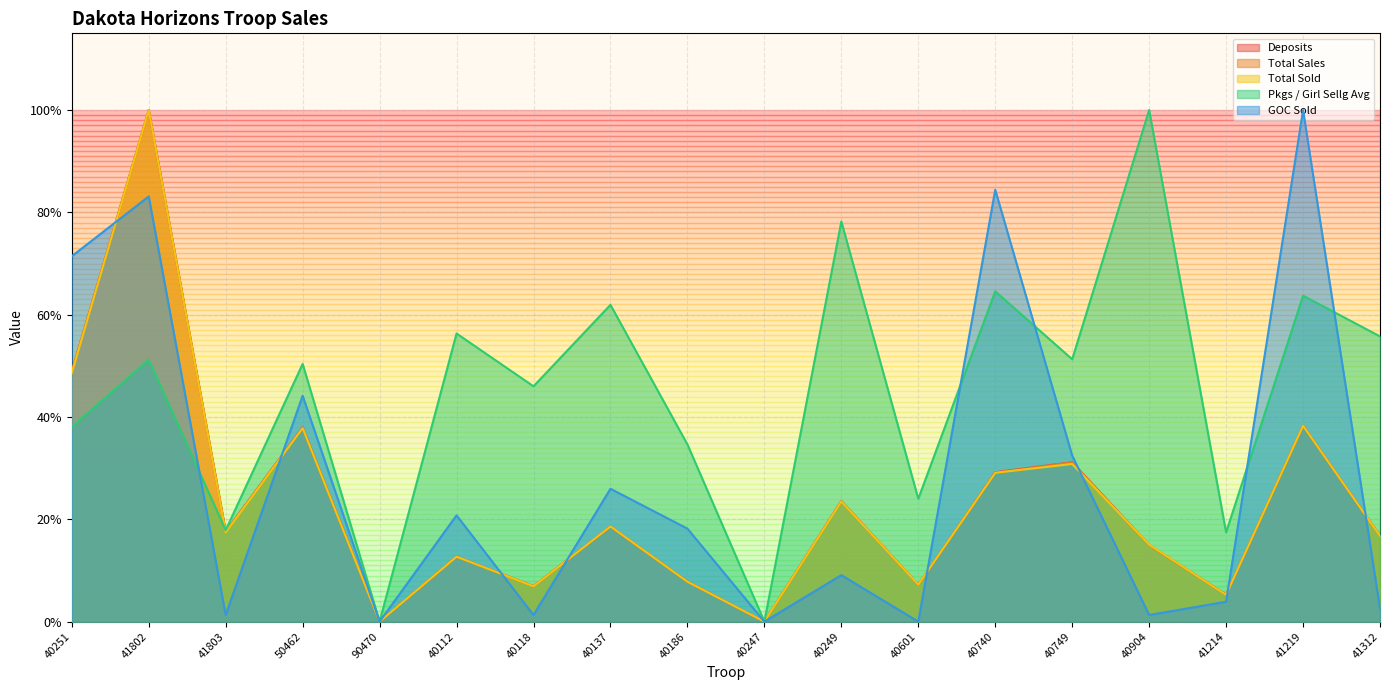

Rank the series by their maximum value, from highest to lowest.

Deposits, Total Sales, Total Sold, Pkgs / Girl Sellg Avg, GOC Sold